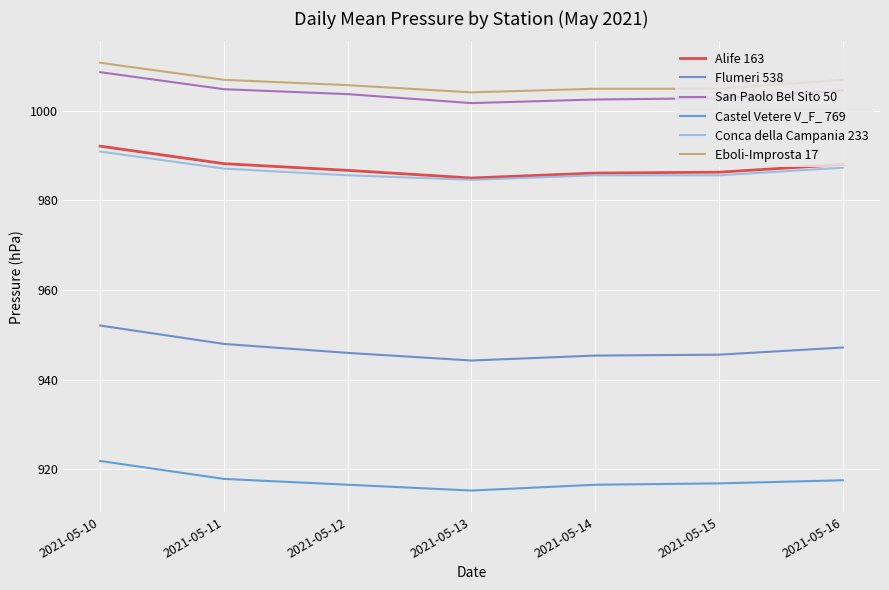

True or false: Eboli-Improsta 17 has a value of 1345.8 at 2021-05-12.

False